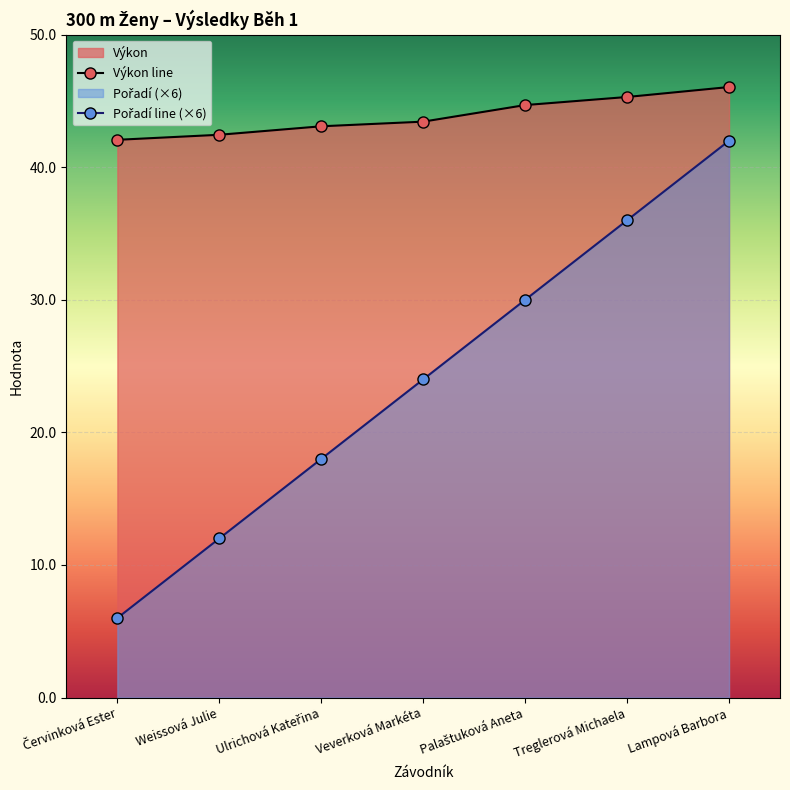

Reading left to right, extract all data points from this chart.

Výkon line: Červinková Ester=42.1	Weissová Julie=42.5	Ulrichová Kateřina=43.1	Veverková Markéta=43.4	Palaštuková Aneta=44.7	Treglerová Michaela=45.3	Lampová Barbora=46.0
Pořadí line (×6): Červinková Ester=6.0	Weissová Julie=12.0	Ulrichová Kateřina=18.0	Veverková Markéta=24.0	Palaštuková Aneta=30.0	Treglerová Michaela=36.0	Lampová Barbora=42.0